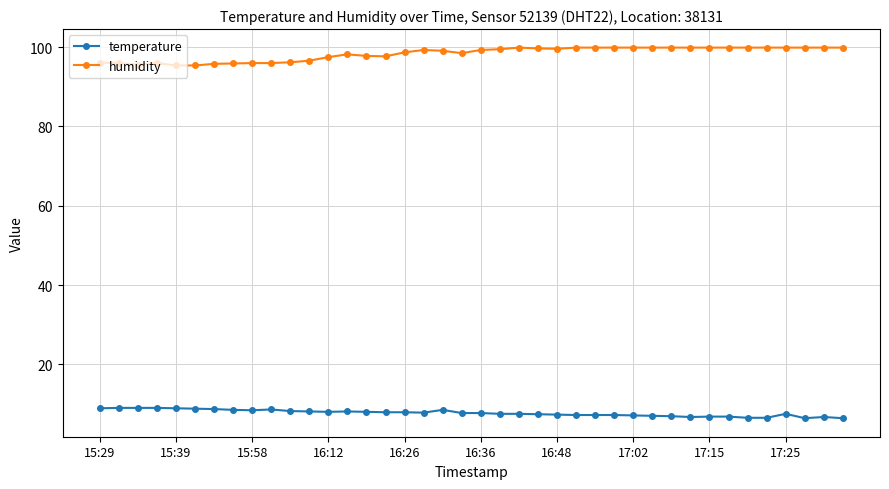

True or false: temperature has more than 1 points higher than both neighbors.

True